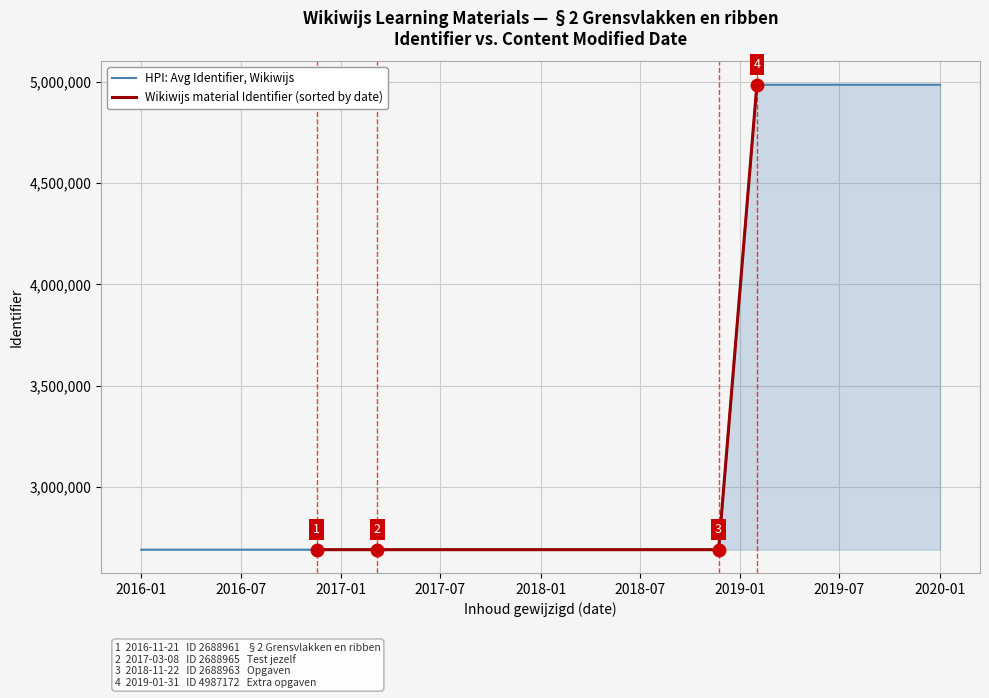

What is the change in value from 2017-03-08 to 2019-01-31?

+2298209